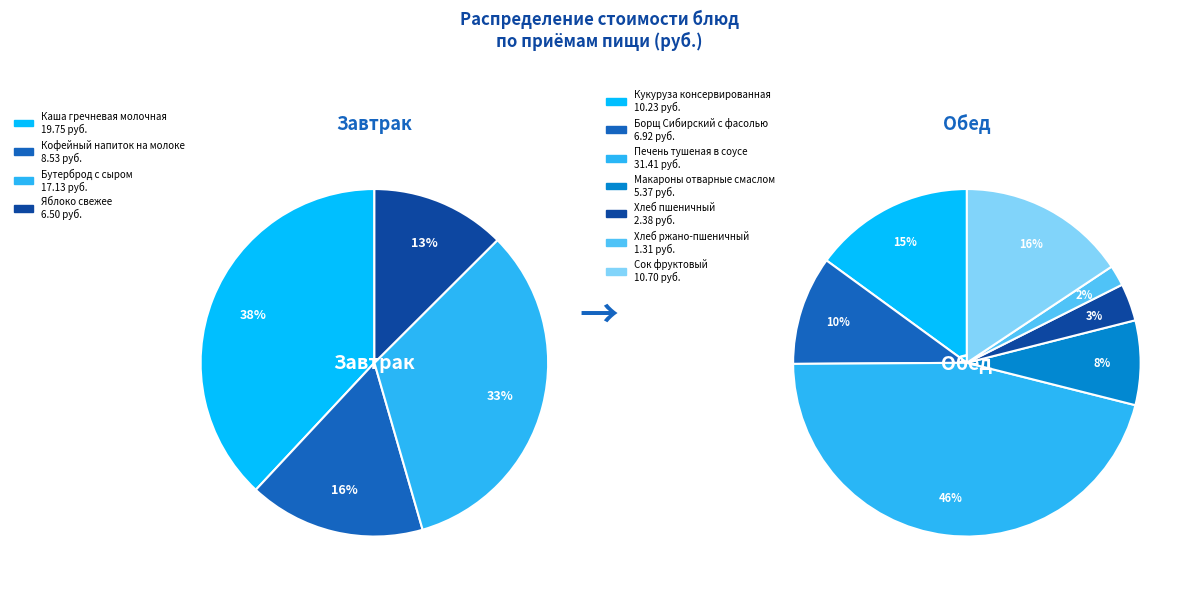

Does any single category account for the majority?

No